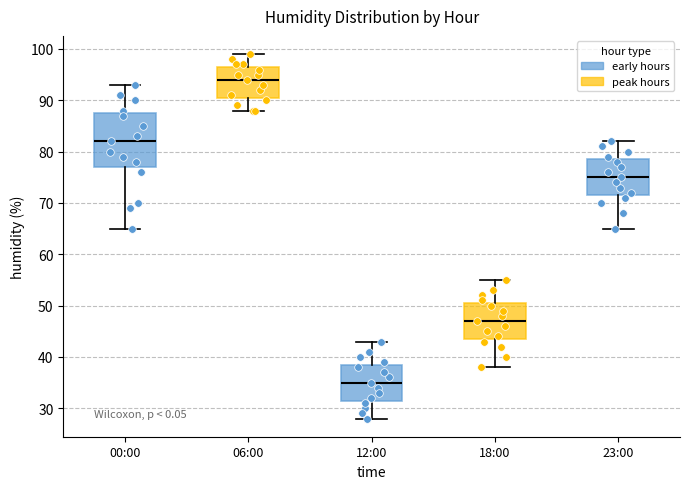

Comparing the boxes themselves (not the whiskers), which one is the tallest?

00:00